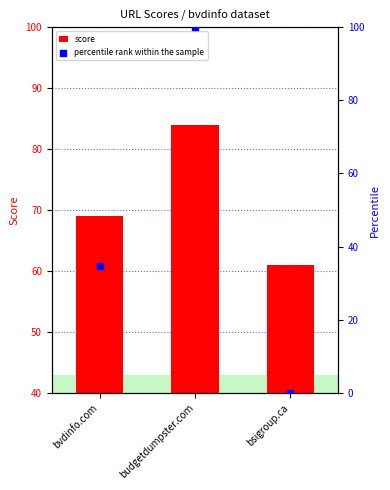

Which series contains the highest Y value?

percentile rank within the sample